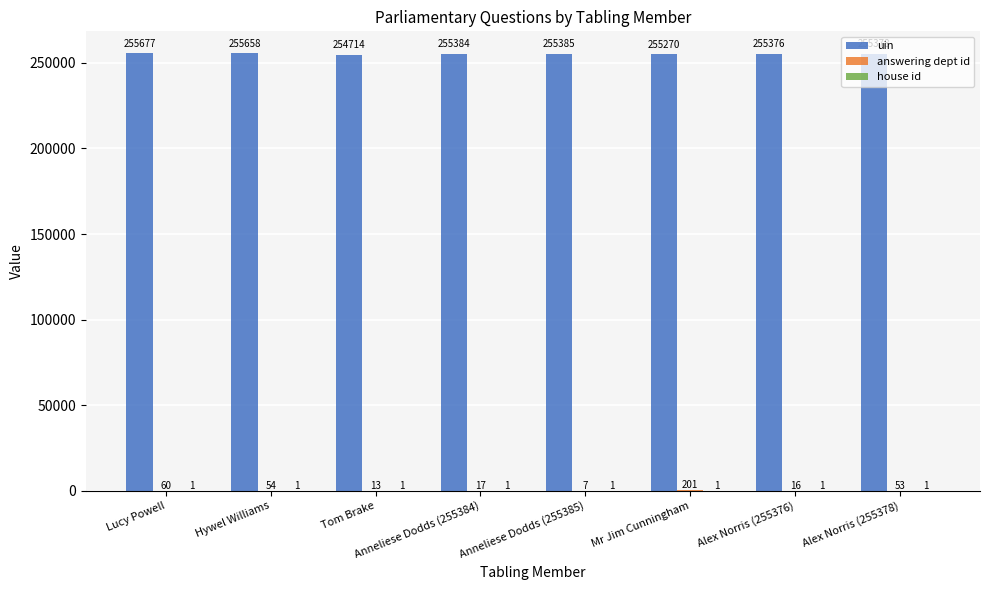

What is the total value across all series at Anneliese Dodds (255385)?

255393